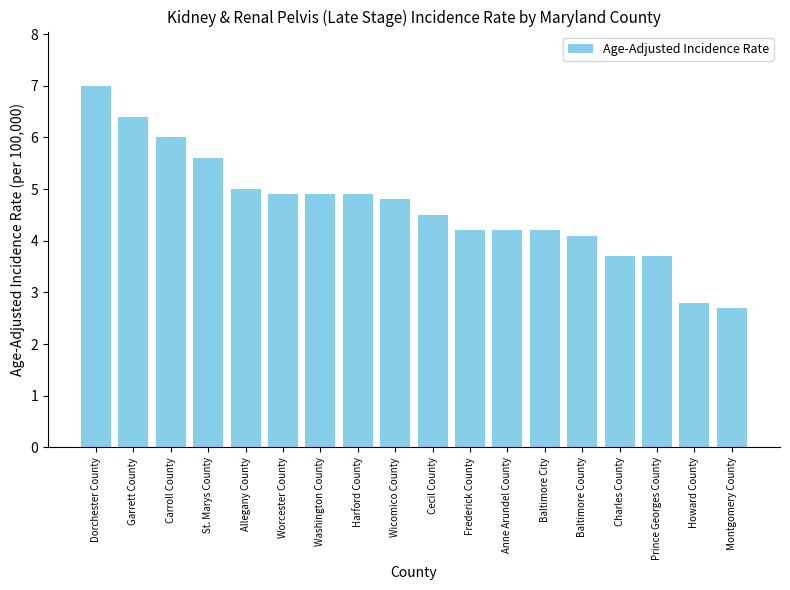

At which label does the data first exceed 4?

Dorchester County